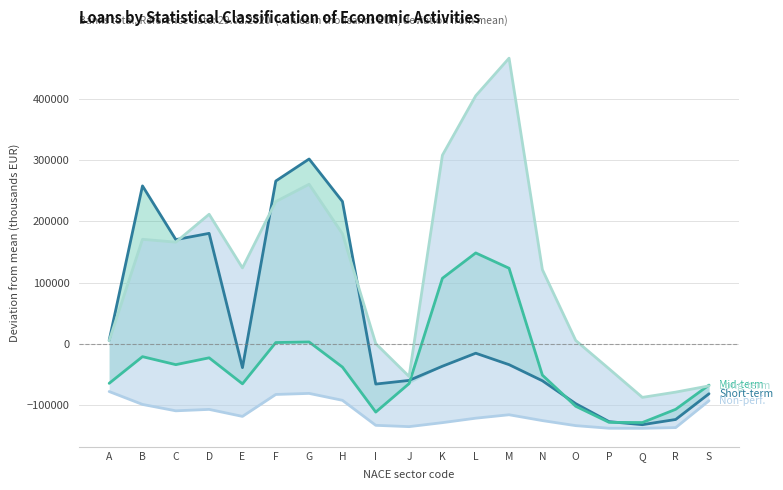

What is the difference between the maximum and minimum values in the Long-term >5Y (col_7) series?

554297.3